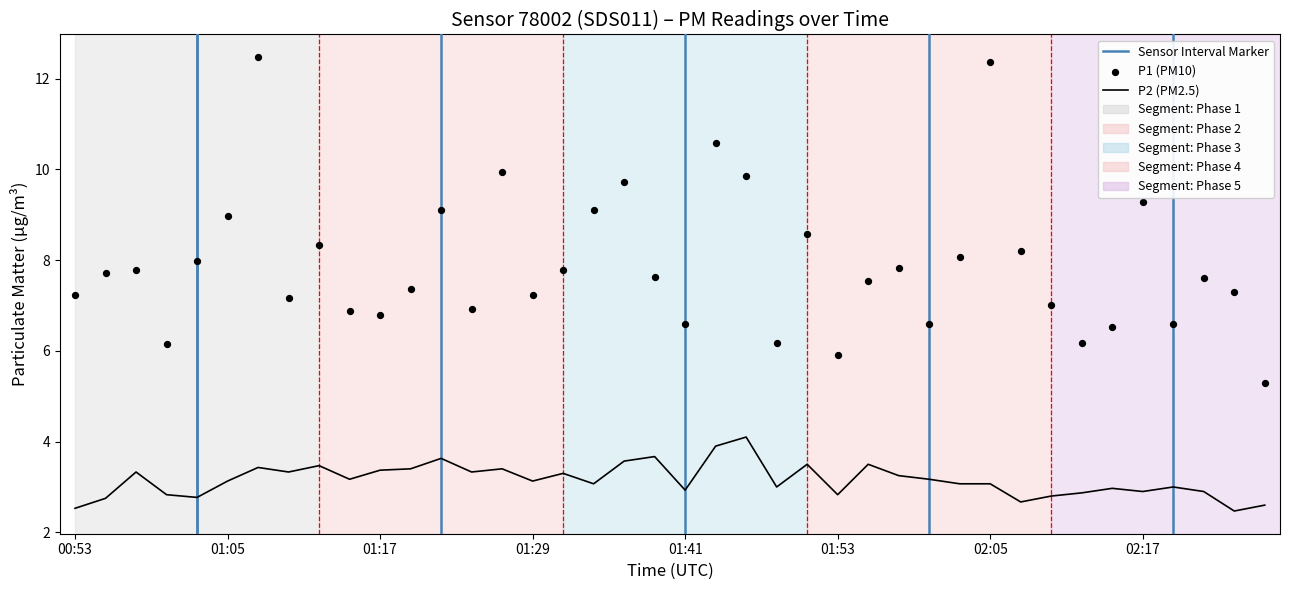

Which series contains the lowest Y value?

P2